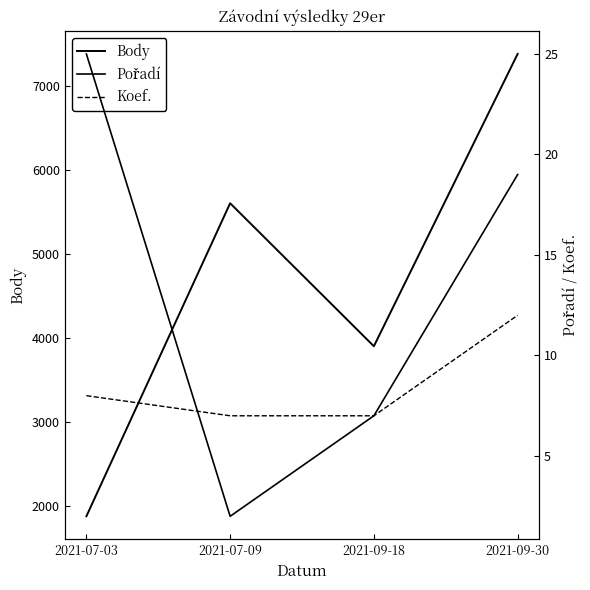

True or false: Koef. has a value of 7 at 2021-07-09.

True